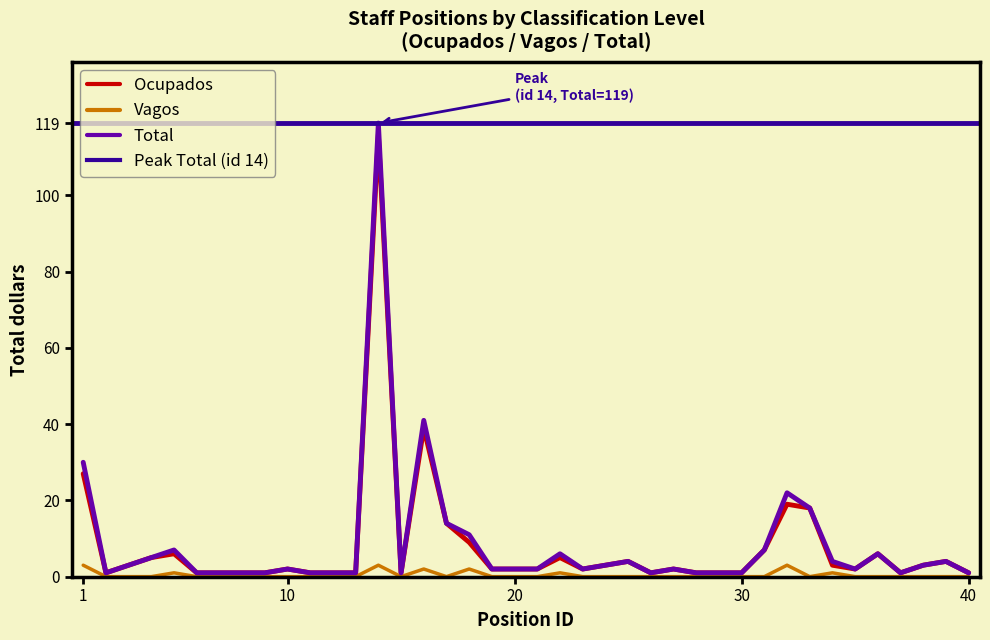

Read the Total value at 15.

1